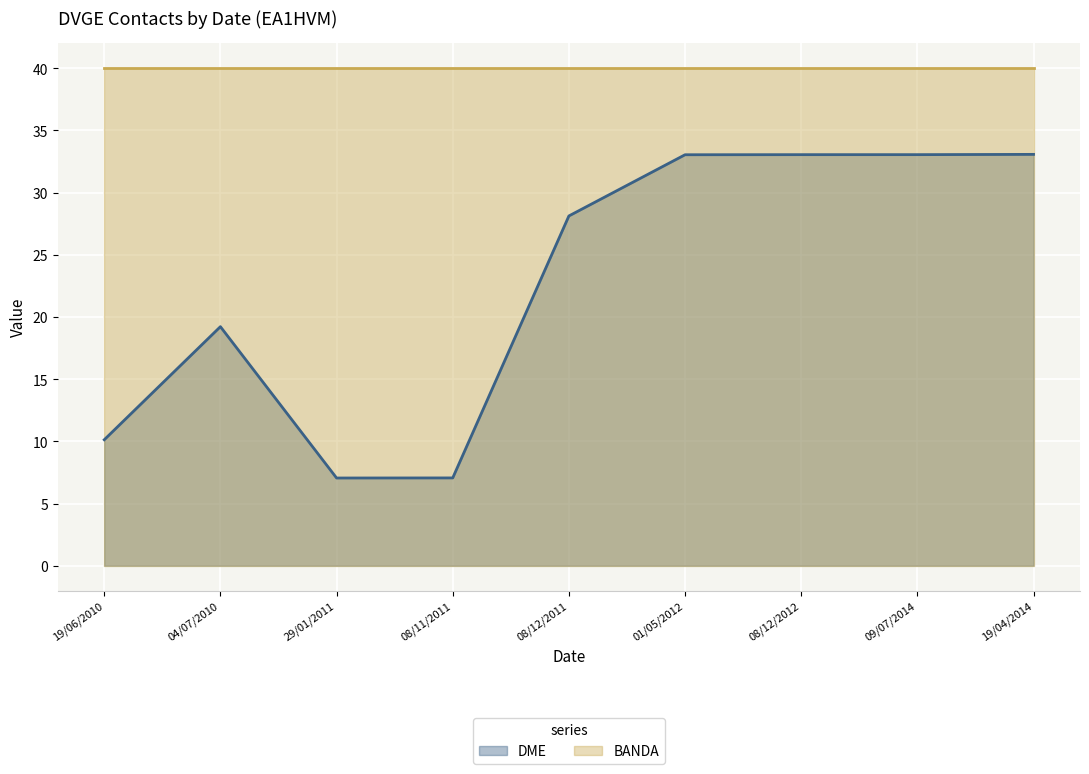

Reading right to left, transcribe all the data shown in this chart.

DME (line): 19/04/2014=33.1	09/07/2014=33.0	08/12/2012=33.0	01/05/2012=33.0	08/12/2011=28.1	08/11/2011=7.1	29/01/2011=7.0	04/07/2010=19.2	19/06/2010=10.1
BANDA (line): 19/04/2014=40.0	09/07/2014=40.0	08/12/2012=40.0	01/05/2012=40.0	08/12/2011=40.0	08/11/2011=40.0	29/01/2011=40.0	04/07/2010=40.0	19/06/2010=40.0